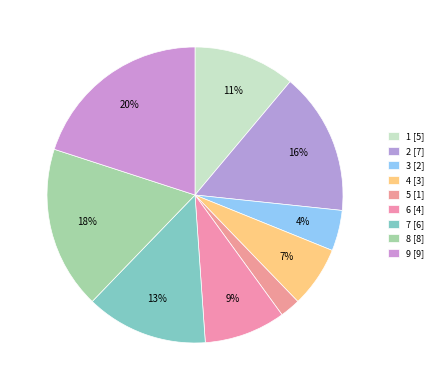

Which category has the smallest portion of the pie?

5